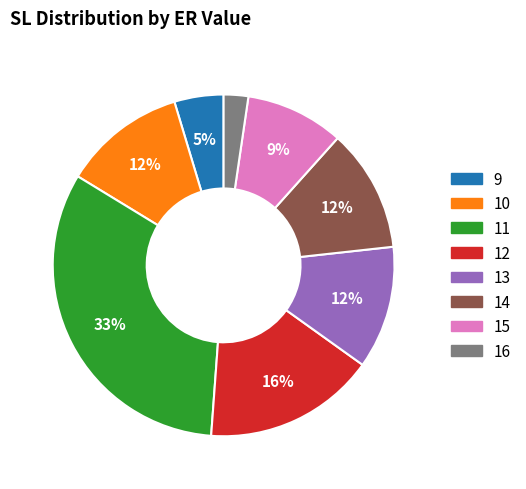

How many segments does this pie chart have?

8